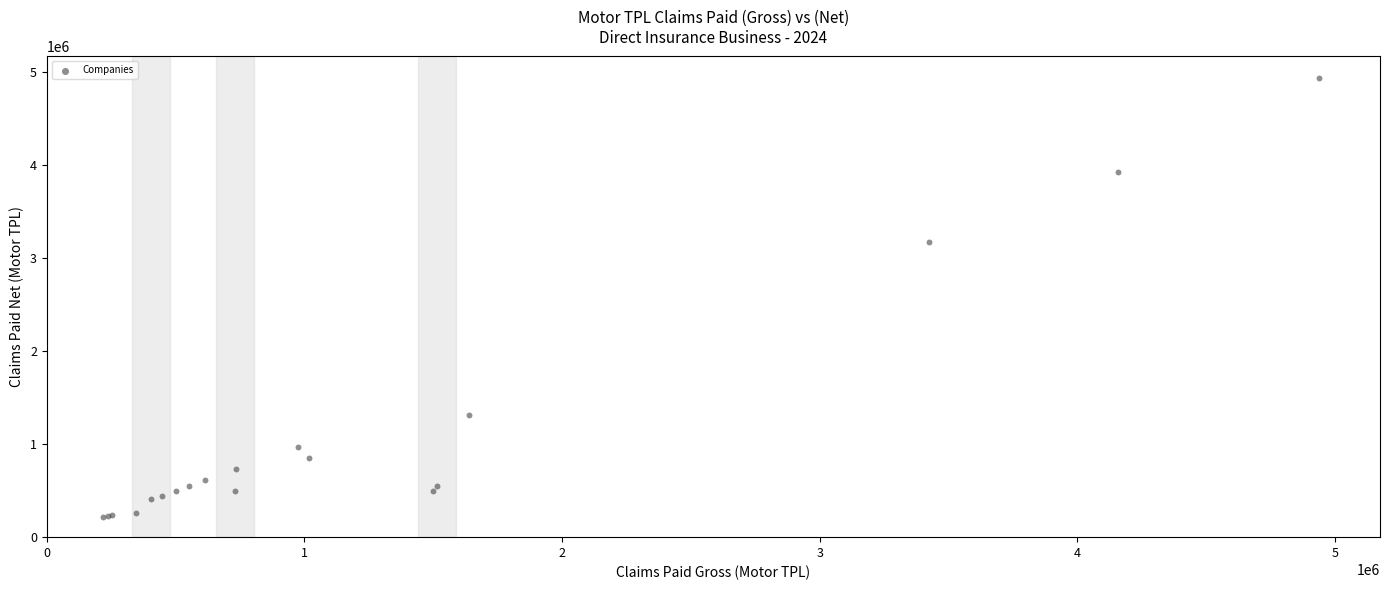

What Y value in the scatter plot is closest to 2576194?

3179692.8